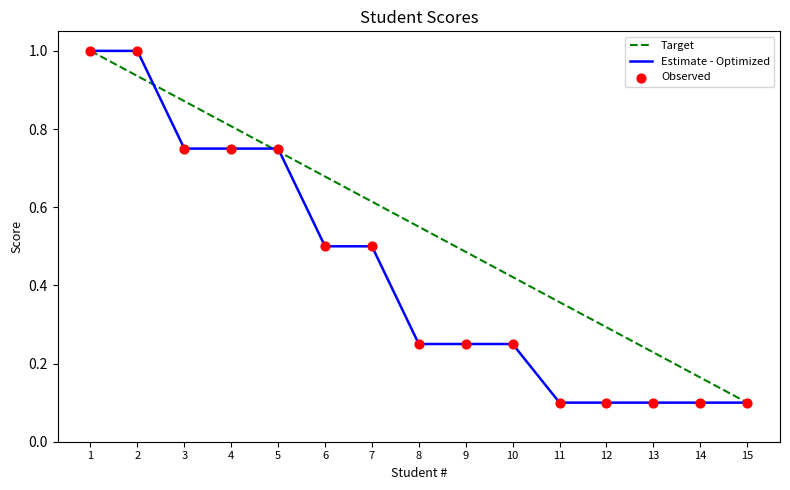

Between 2 and 5, which series saw the biggest shift?

Estimate - Optimized